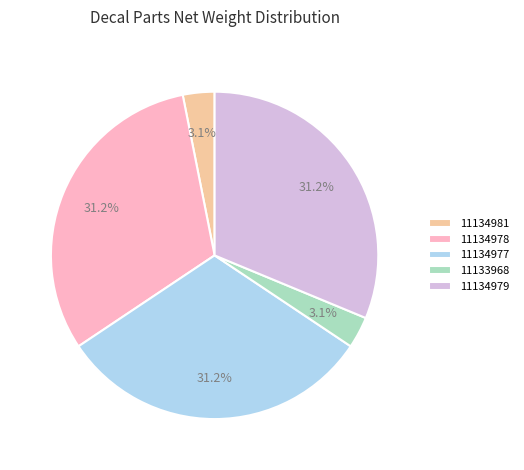

Does 11133968 represent more than half of the total?

No